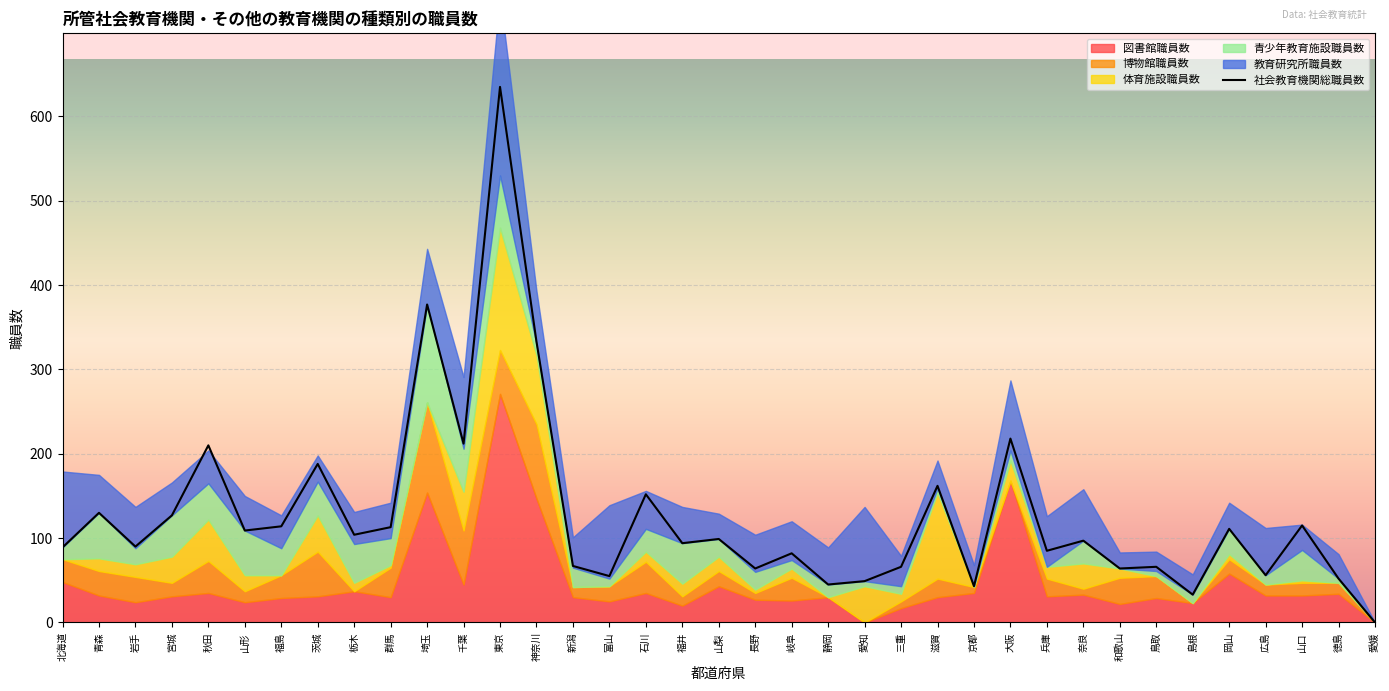

What is the difference between the values at 愛知 and 北海道?

40